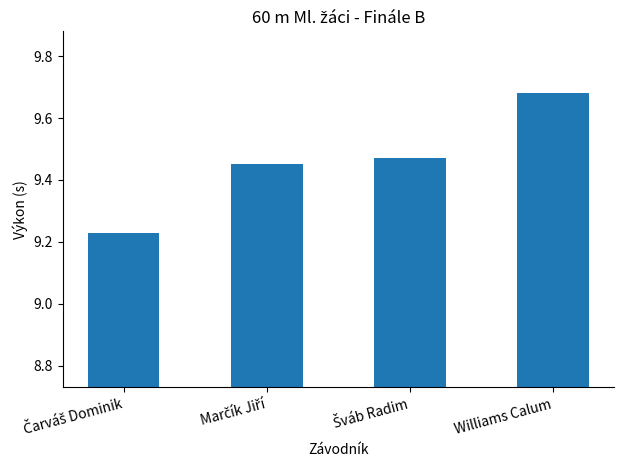

How many values are between 9 and 10?

4